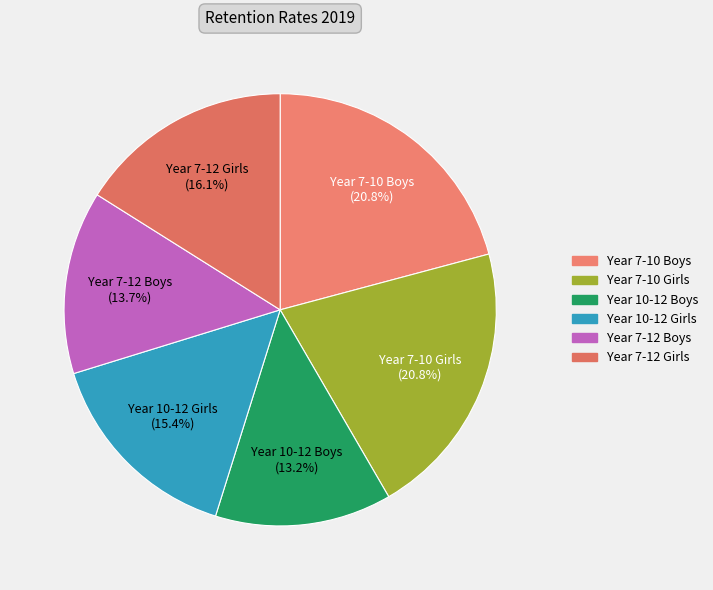

What percentage do Year 7-10 Boys and Year 7-10 Girls together represent?

41.6%